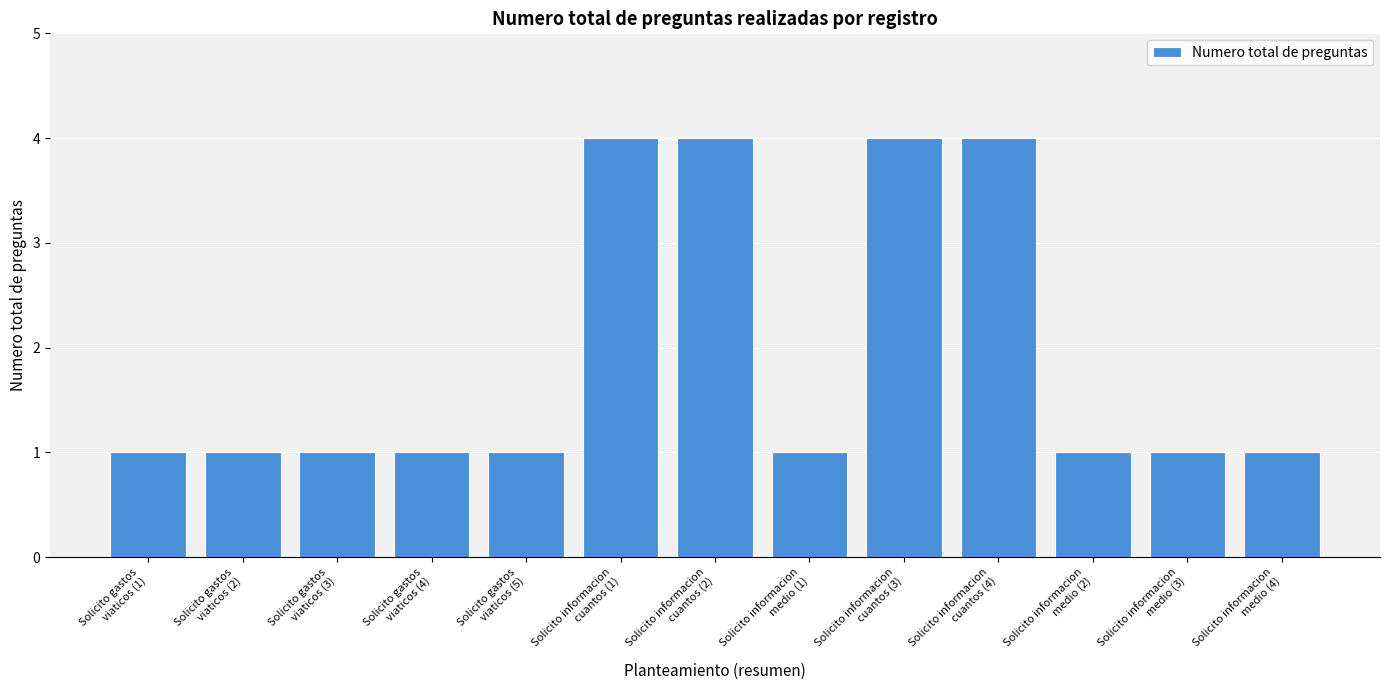

What position from the right is Solicito informacion
medio (2)?

3